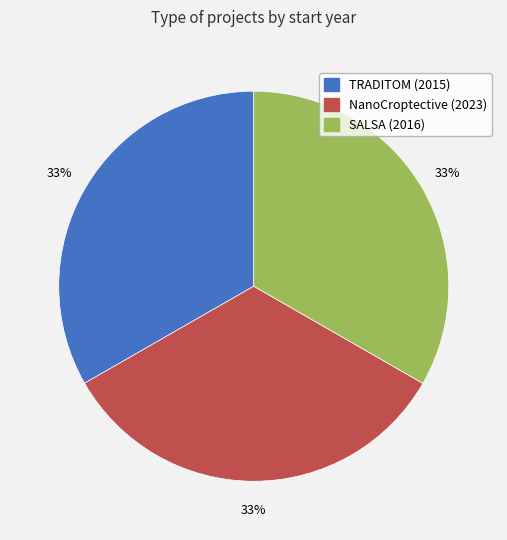

Is the sum of TRADITOM (2015) and NanoCroptective (2023) greater than half?

Yes